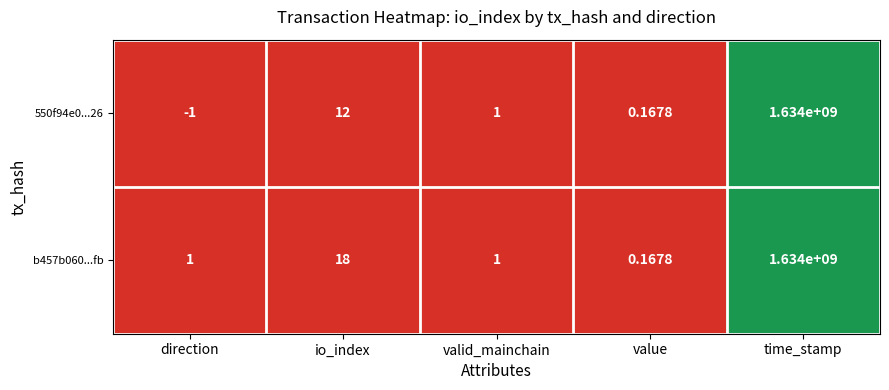

Which series has the largest total across all categories?

b457b060...fb